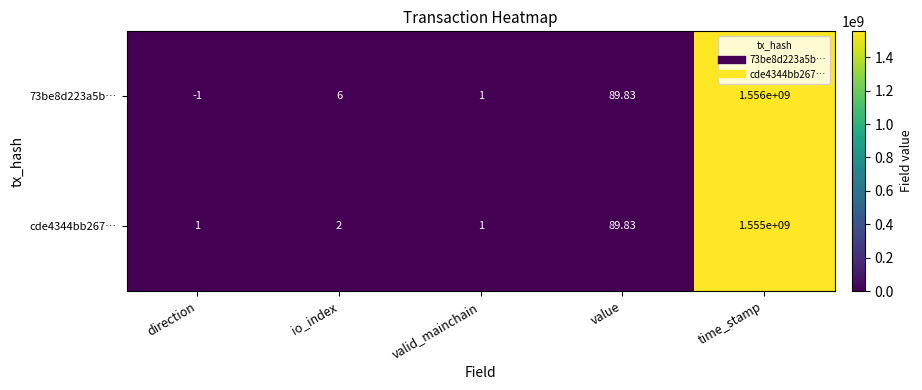

Where is cde4344bb267… nearest to the value 777500000?

value